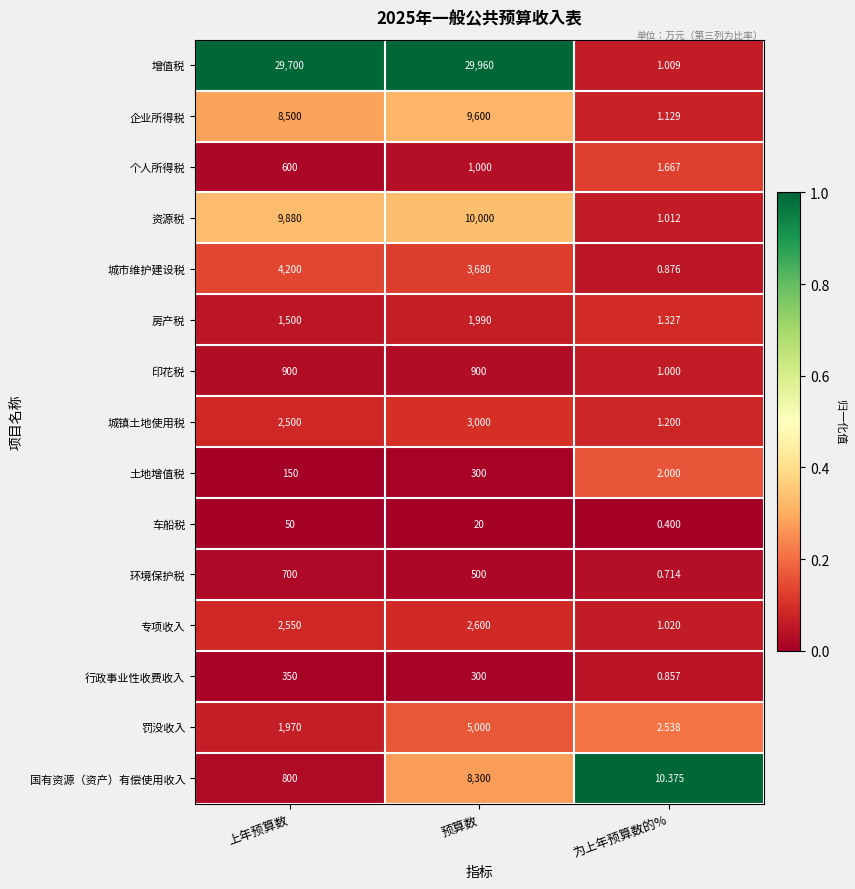

Which series has the largest total across all categories?

增值税